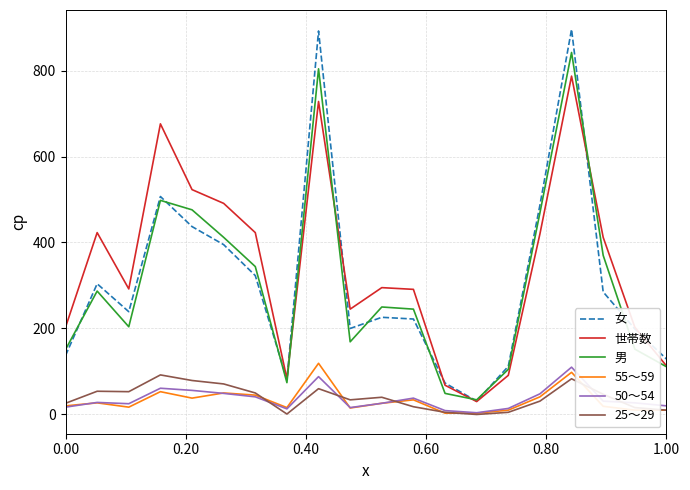

What is the lowest value of the 女 series?

31